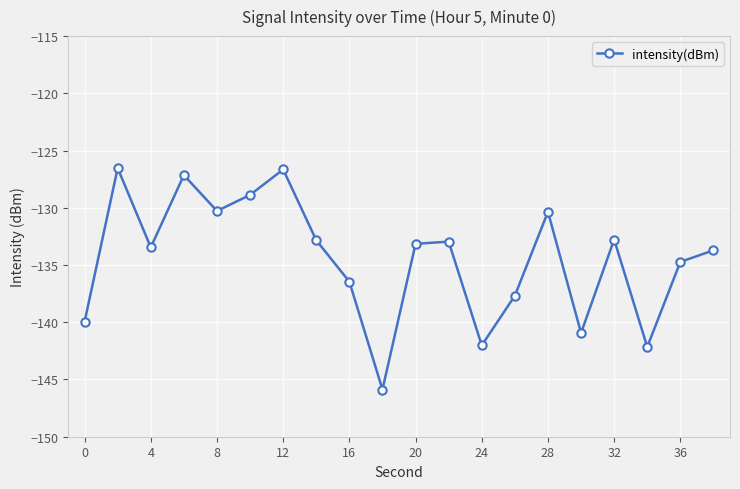

How many interior local peaks (higher than both neighbors) does the data have?

6